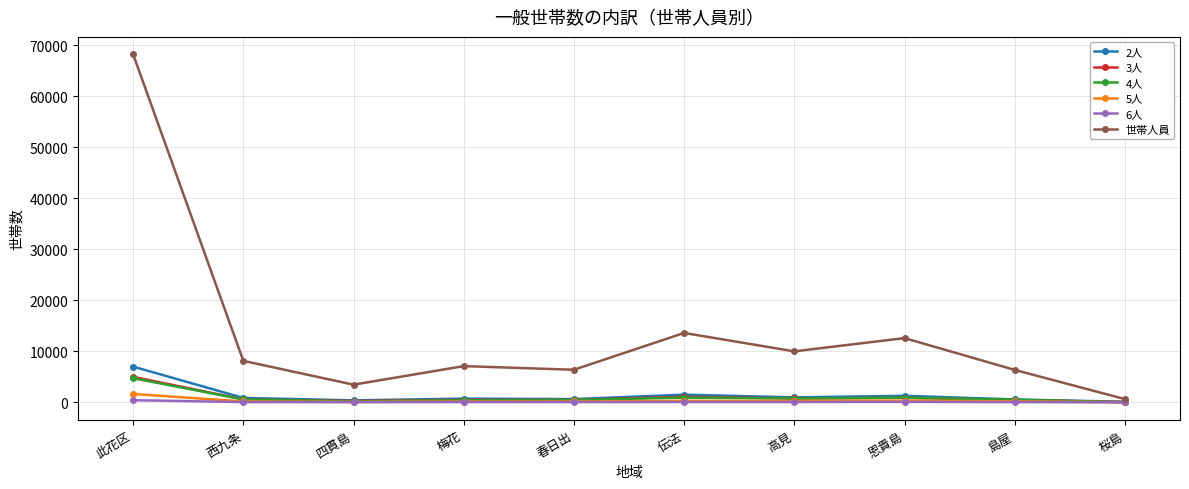

What is the difference between the maximum and minimum values in the 2人 series?

6895